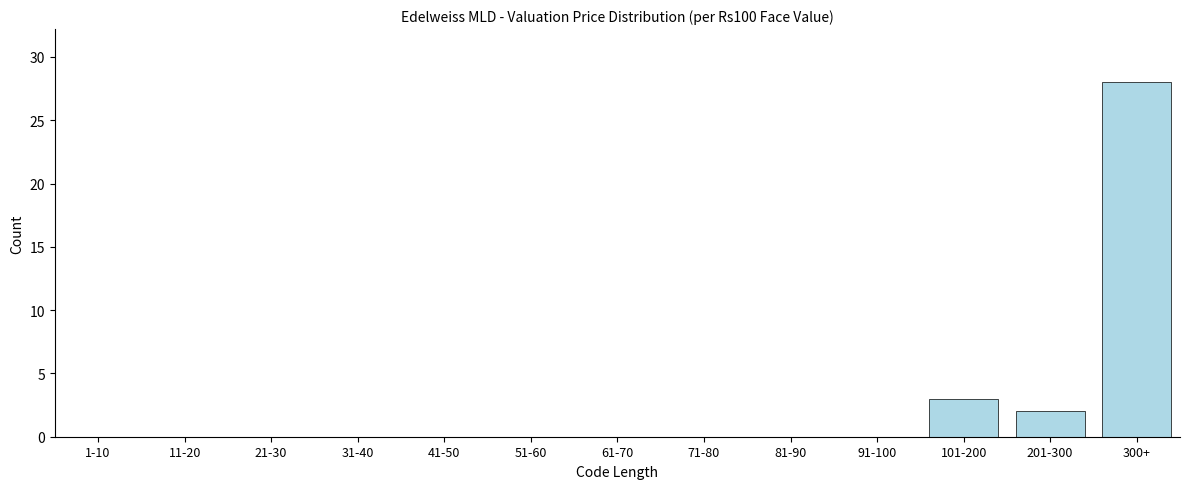

Reading left to right, list all the values displayed in this chart.

1-10=0	11-20=0	21-30=0	31-40=0	41-50=0	51-60=0	61-70=0	71-80=0	81-90=0	91-100=0	101-200=3	201-300=2	300+=28